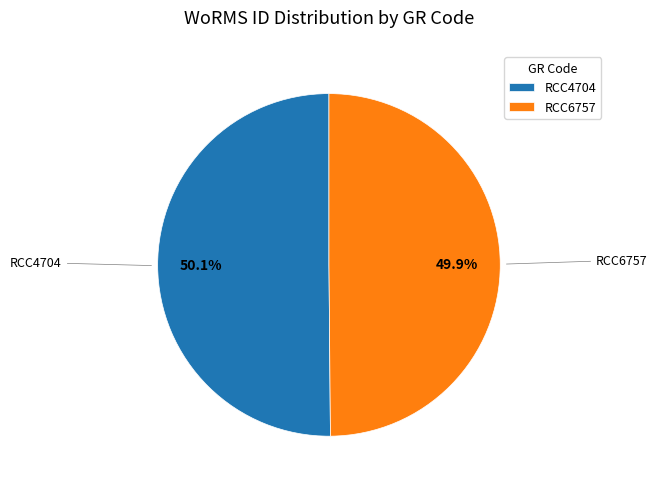

Is there a majority slice in this chart?

Yes